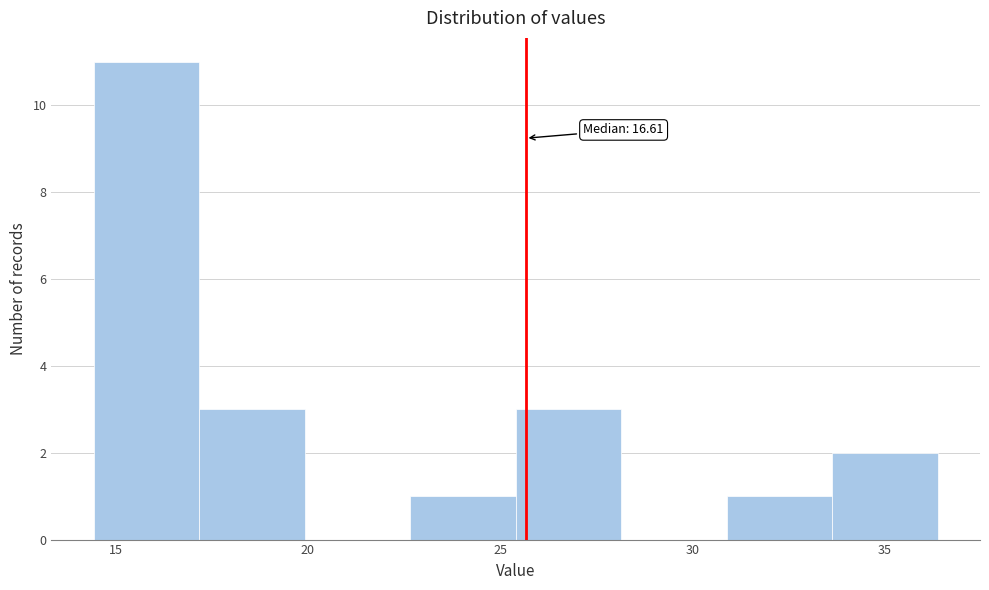

Which range on the x-axis has the tallest bar?

14.5 to 17.0